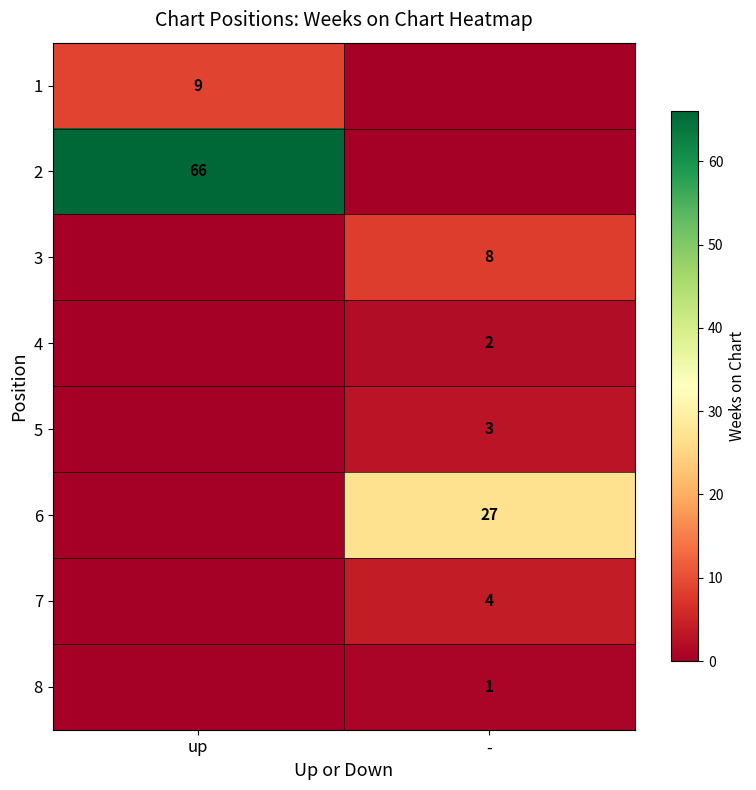

The 1 series shows 13 at up. True or false?

False